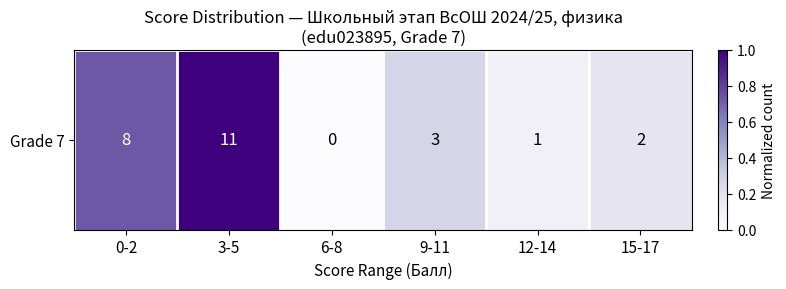

Which label corresponds to the smallest value in the chart?

6-8